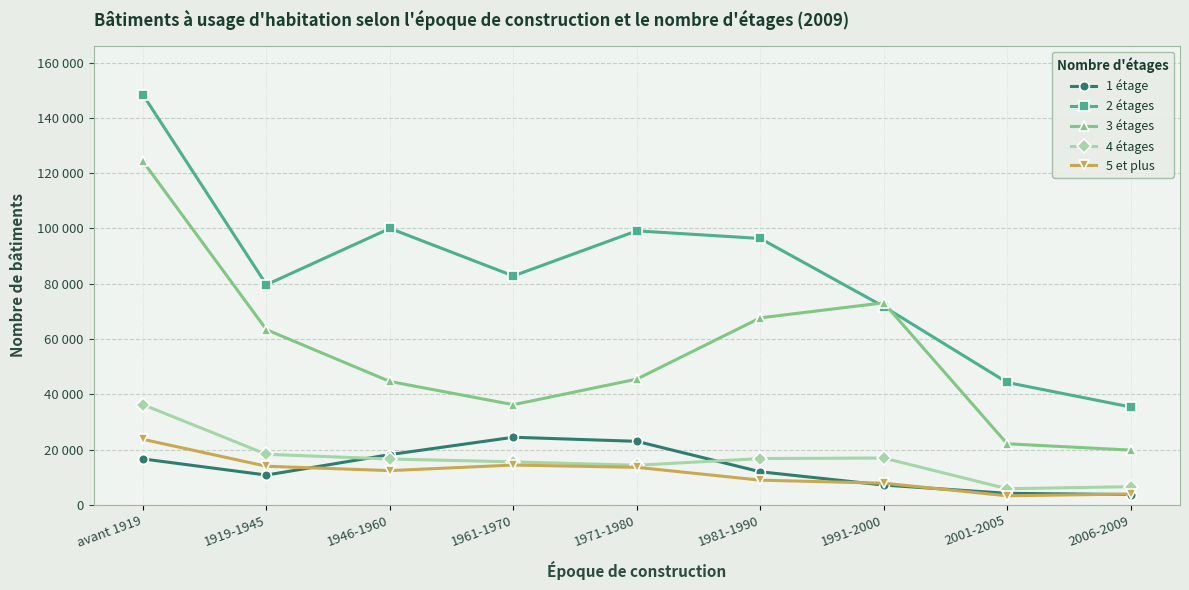

At which category does 5 et plus reach its first local peak?

1961-1970